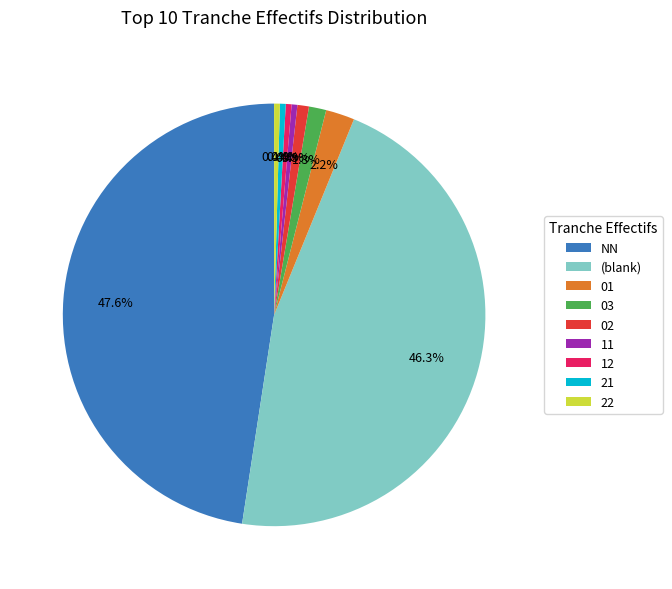

Which has a higher value, 01 or (blank)?

(blank)